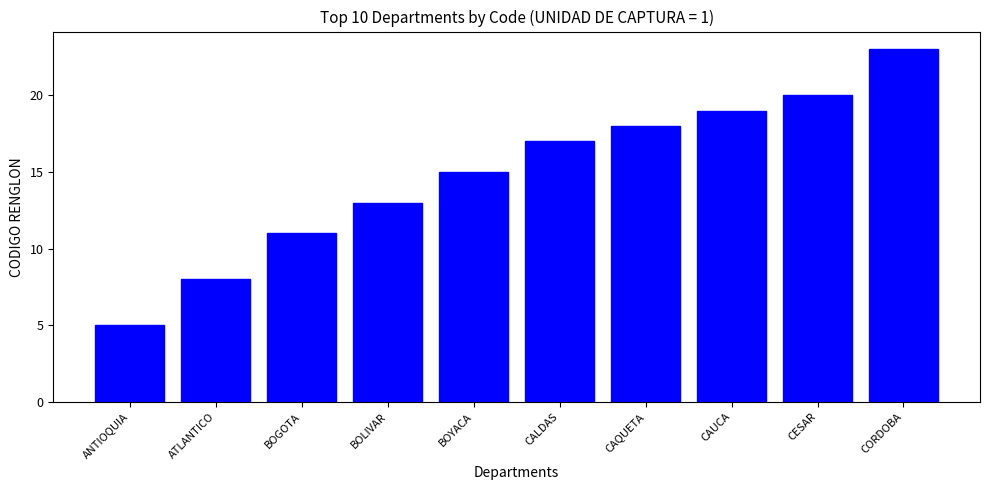

Is it true that the value at CAUCA is 13?

False